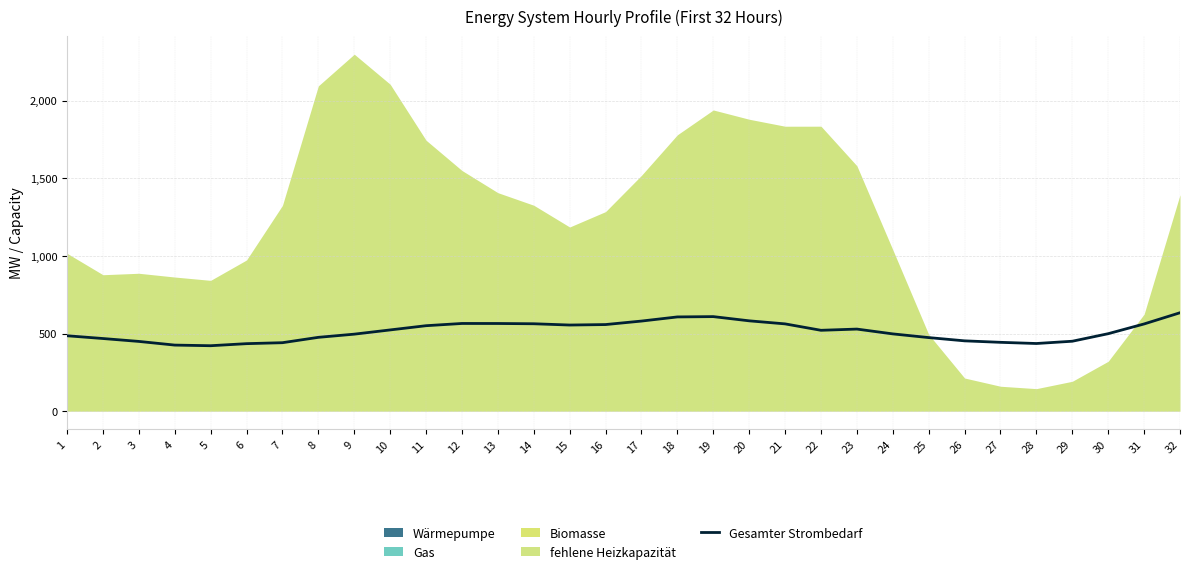

What is the difference between the second highest and second lowest values?

183.4